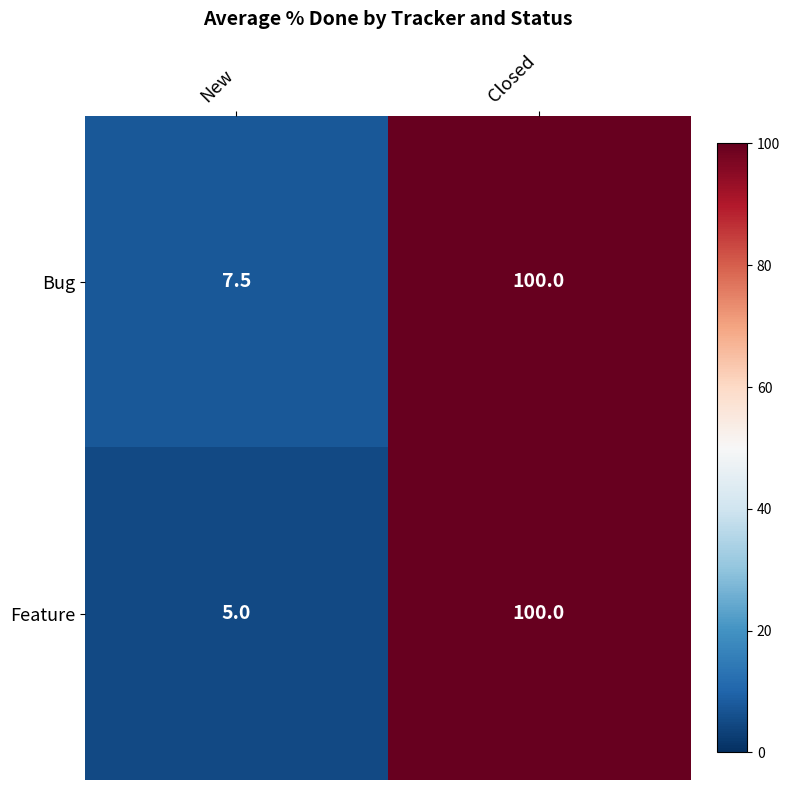

At how many categories does at least one series exceed 82?

1